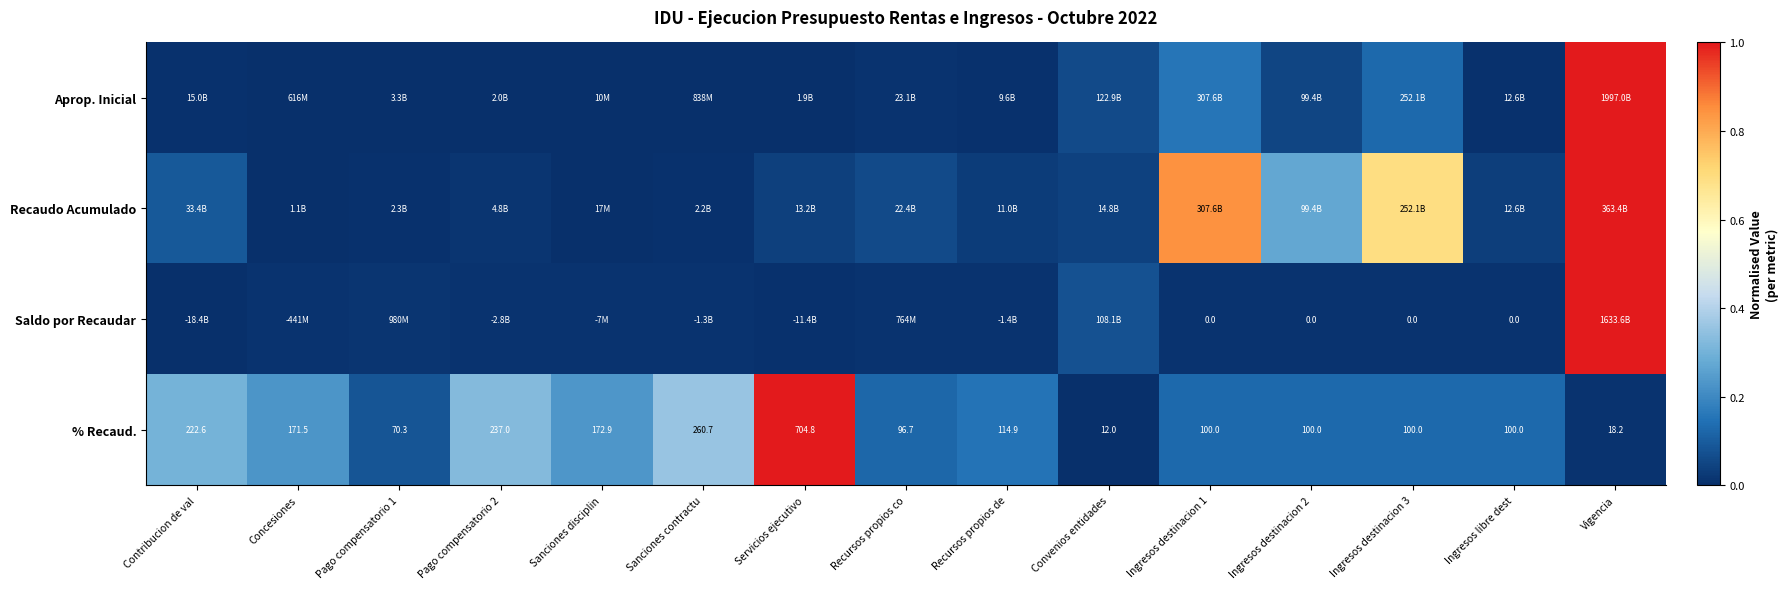

Where is Recaudo Acumulado nearest to the value 0?

Sanciones disciplin